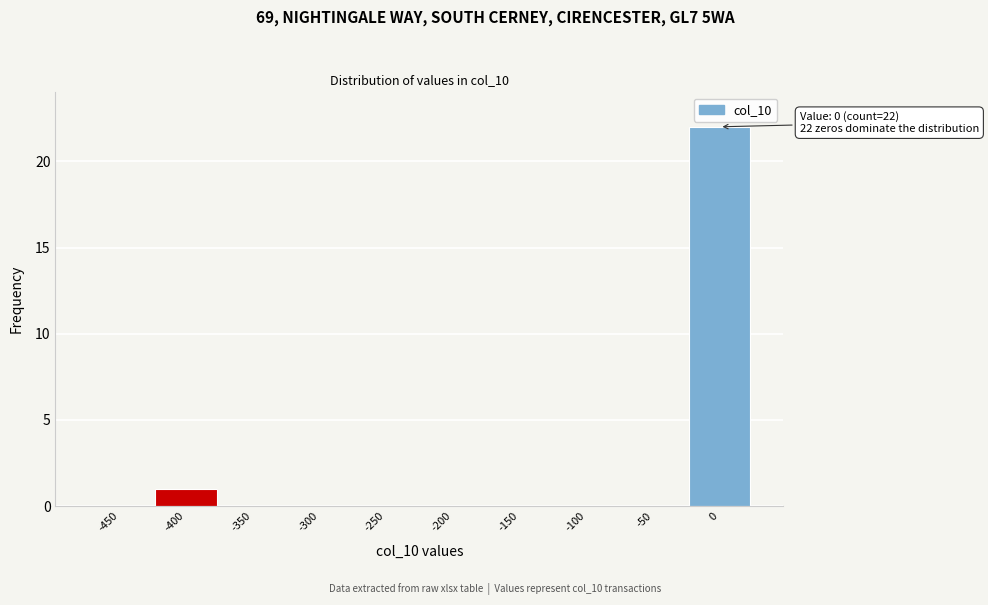

Reading right to left, what are all the values shown in this chart?

0=22	-50=0	-100=0	-150=0	-200=0	-250=0	-300=0	-350=0	-400=1	-450=0